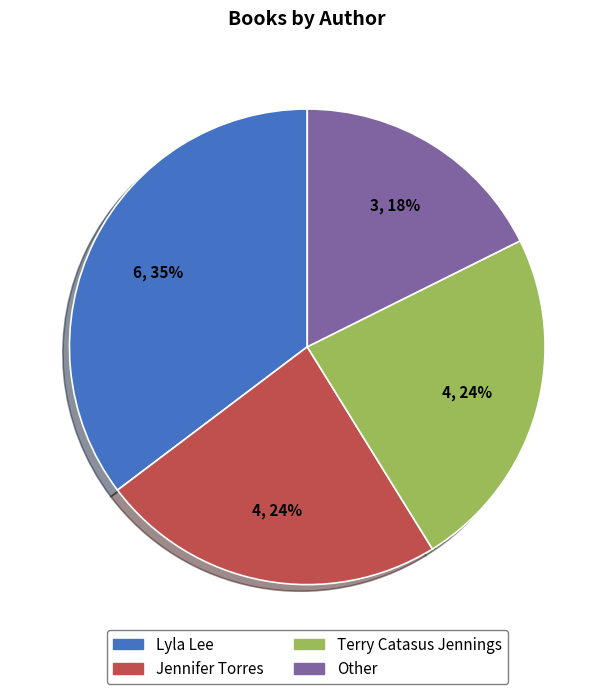

Is there any slice that represents more than half of the pie?

No